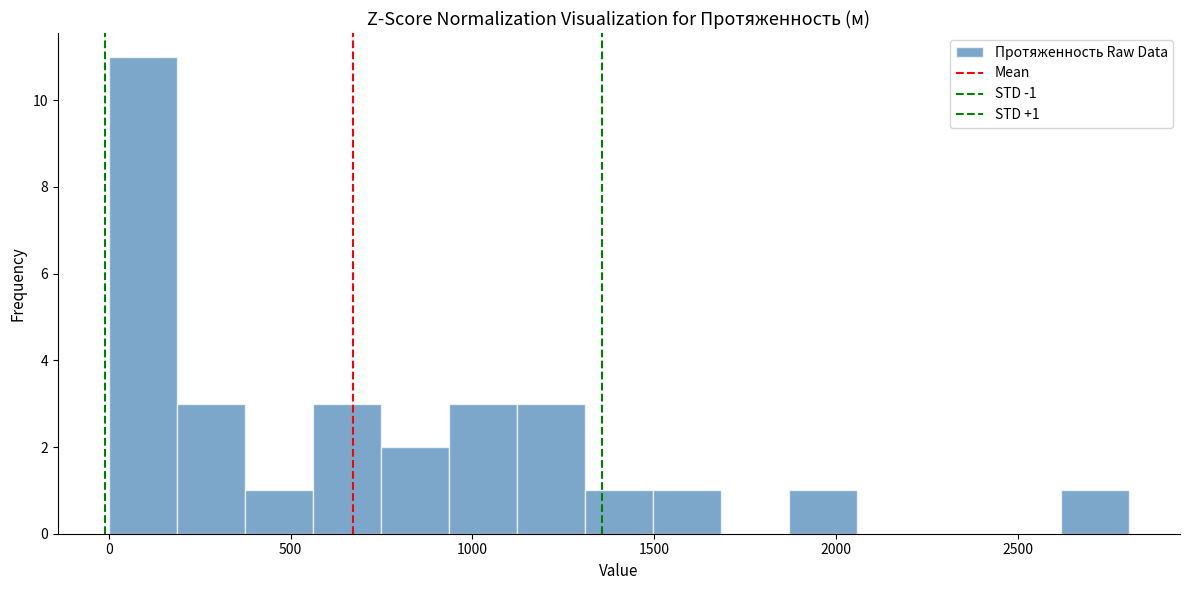

Around what value on the x-axis is the tallest bar? Give the approximate position of its centre, as read against the axis.

100